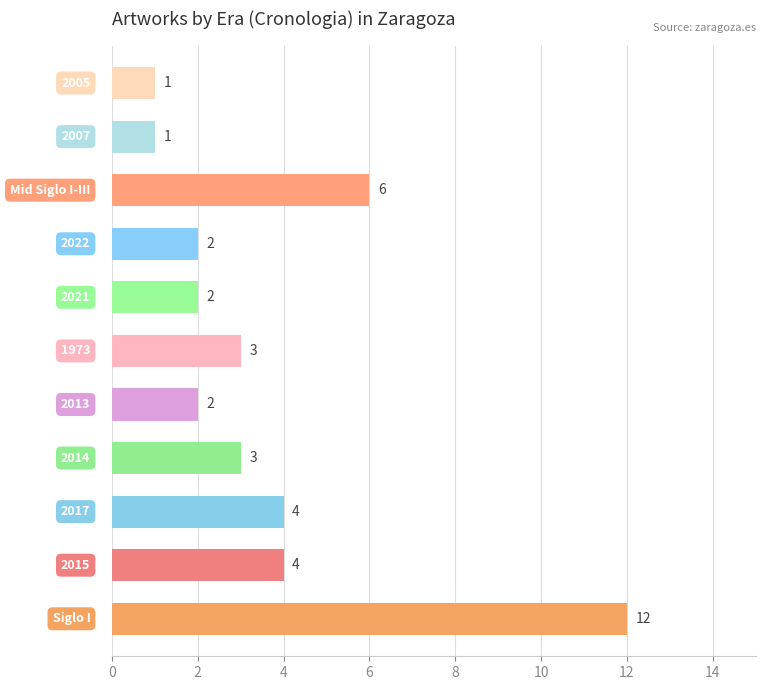

The value at 2013 is 2. True or false?

True